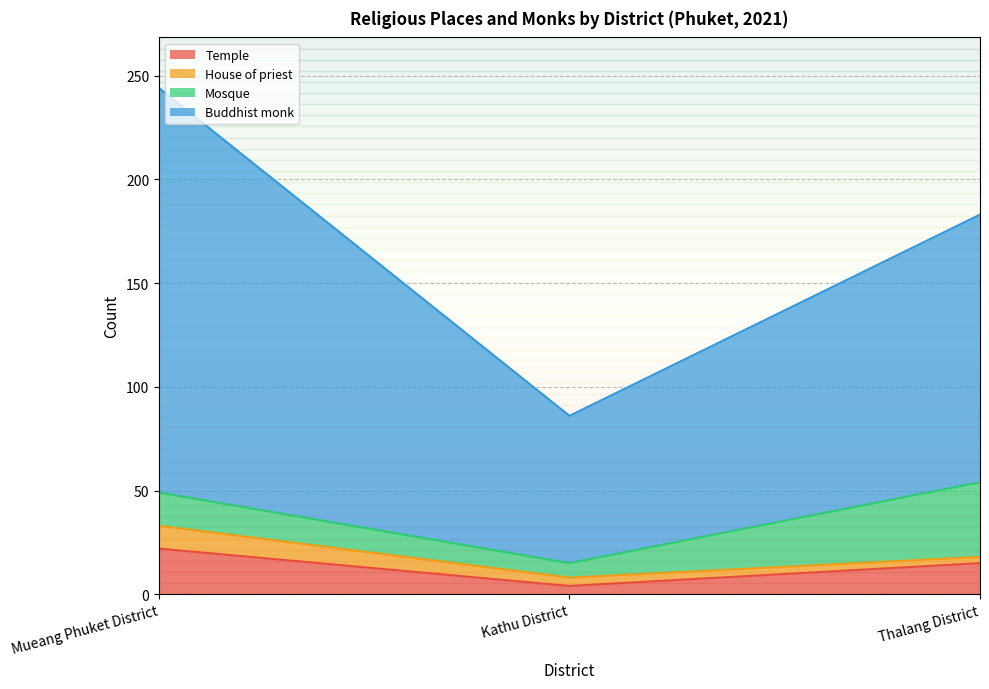

What is the total value across all series at Mueang Phuket District?

244